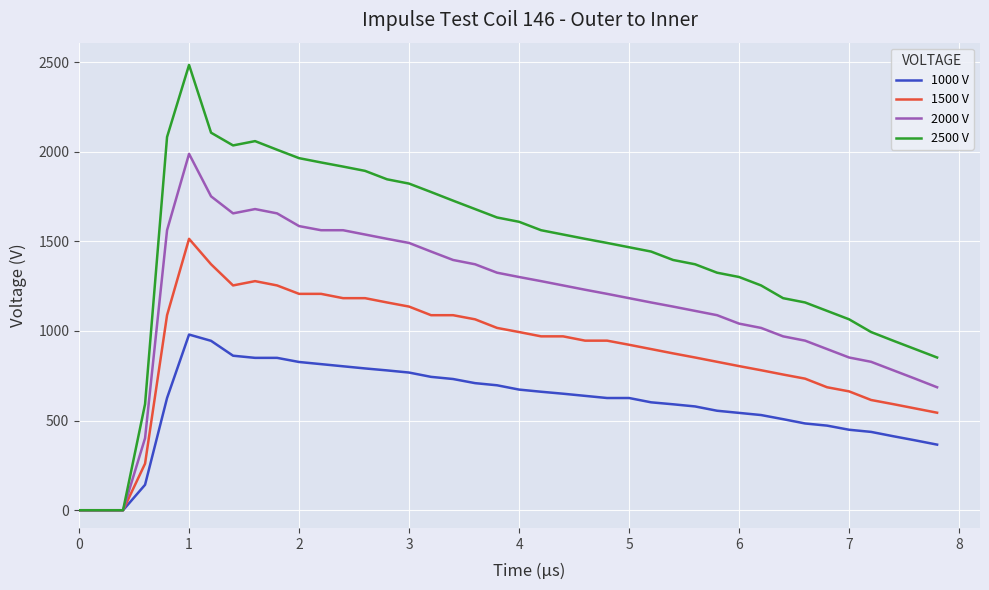

What is the maximum value shown in the chart?

2484